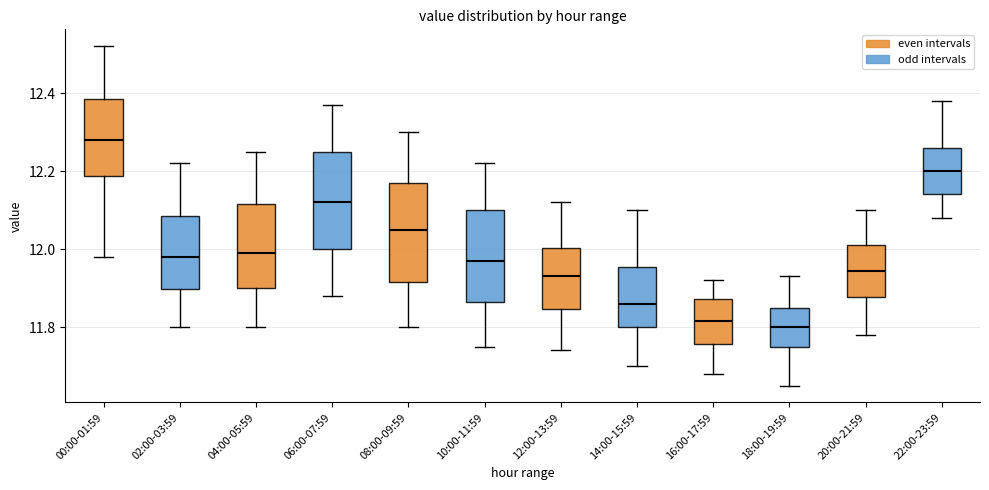

Where is the upper edge of the box for 08:00-09:59 on the y-axis? The values are not printed on the chart, so give them approximately, as read against the axis.

12.18